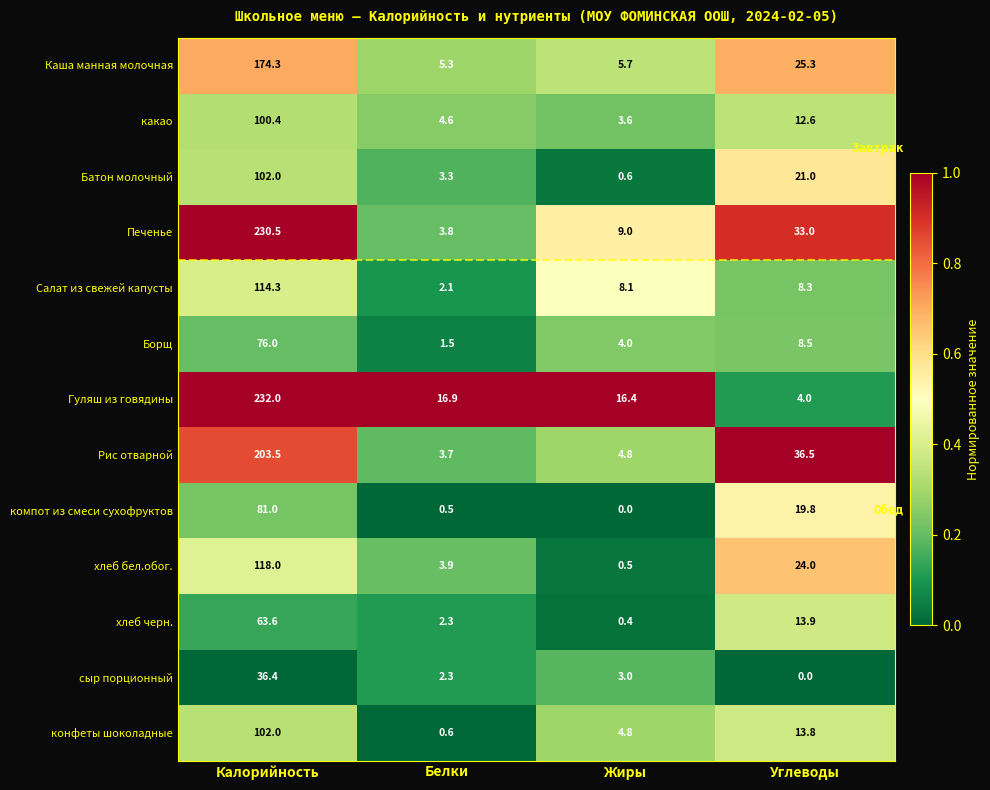

Where does the какао series first go above 12?

Калорийность